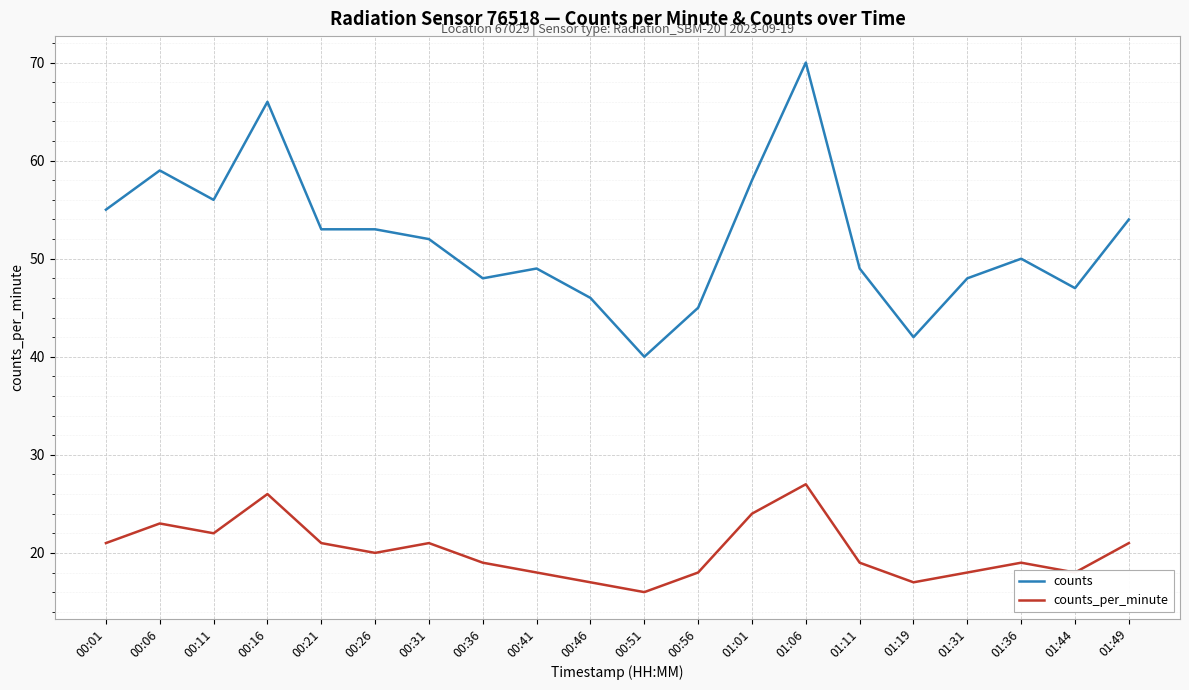

Is it true that counts_per_minute equals 20 at 00:26?

True